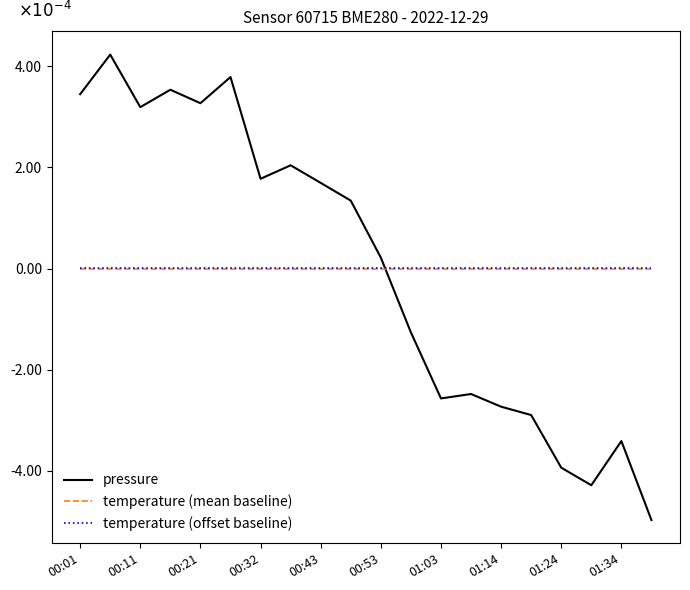

What are all the series names shown in the legend?

pressure, temperature (mean baseline), temperature (offset baseline)